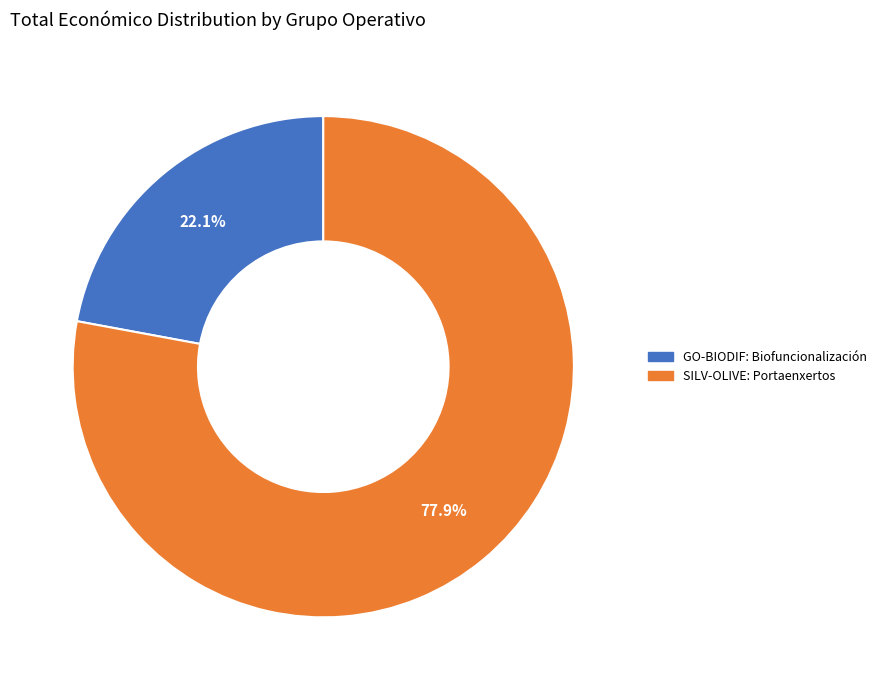

To the nearest percent, what percentage of the pie is SILV-OLIVE: Portaenxertos?

78%